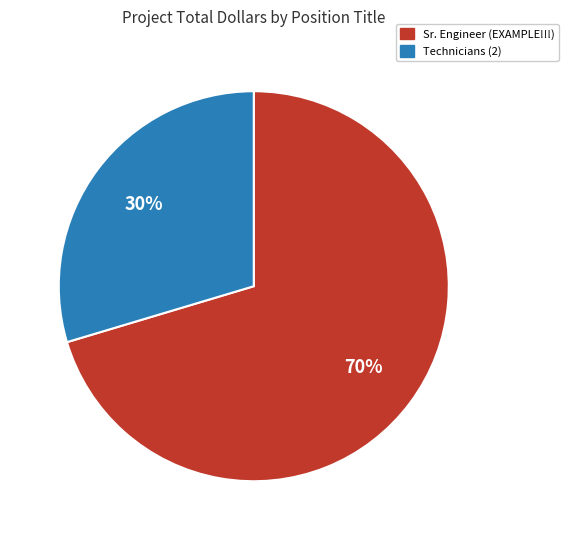

Which slice is the smallest?

Technicians (2)